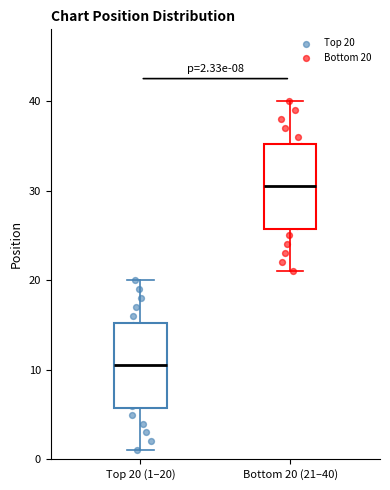

Which box has the highest median line?

Bottom 20 (21–40)